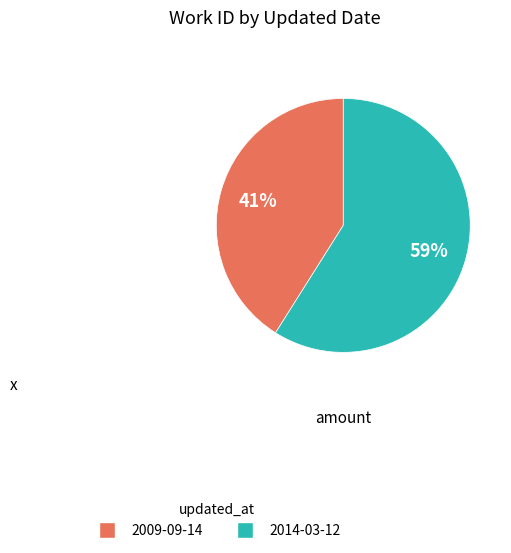

True or false: 2014-03-12 accounts for 69% of the total.

False